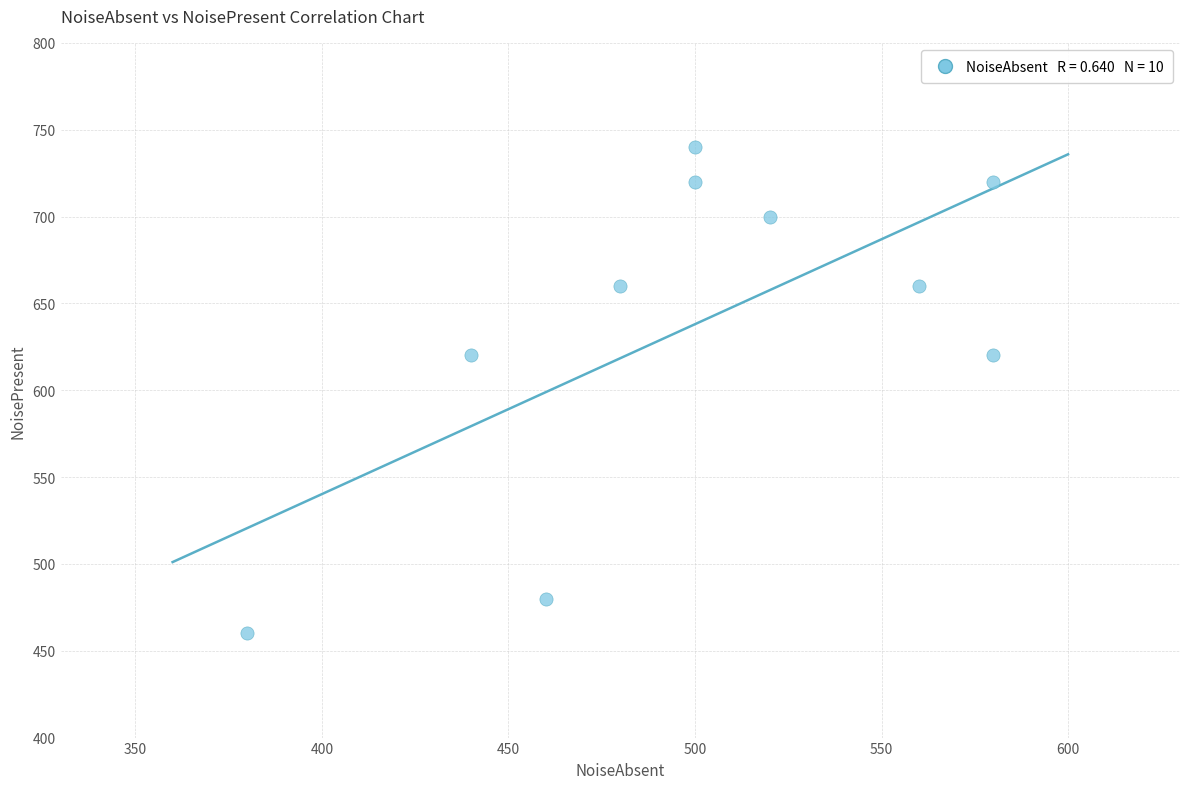

What is the range of X values (max minus min)?

200